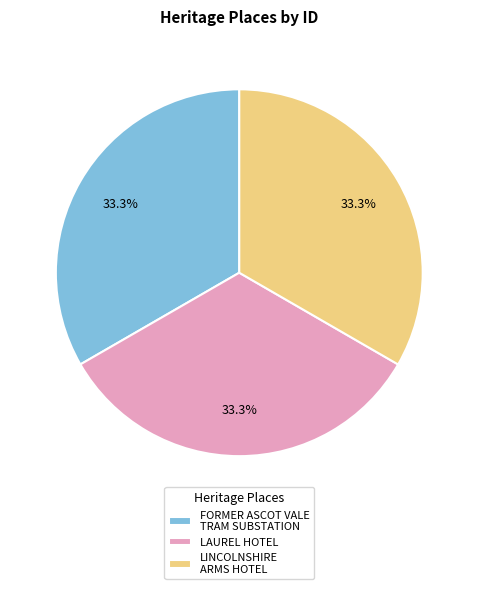

Is the sum of FORMER ASCOT VALE TRAM SUBSTATION and LINCOLNSHIRE ARMS HOTEL greater than half?

Yes